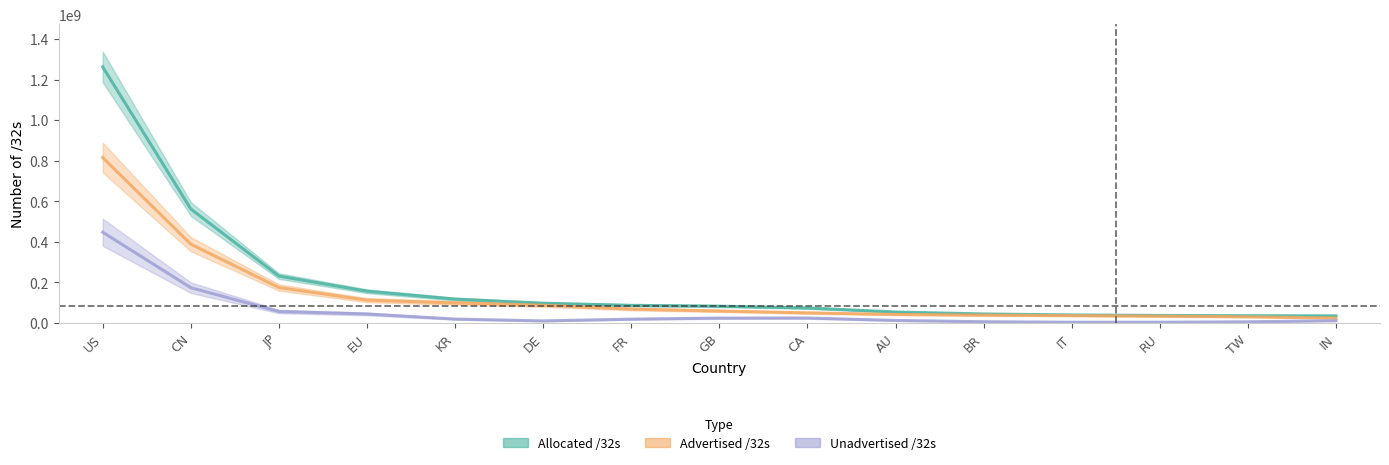

At which label does Advertised /32s reach its peak?

US